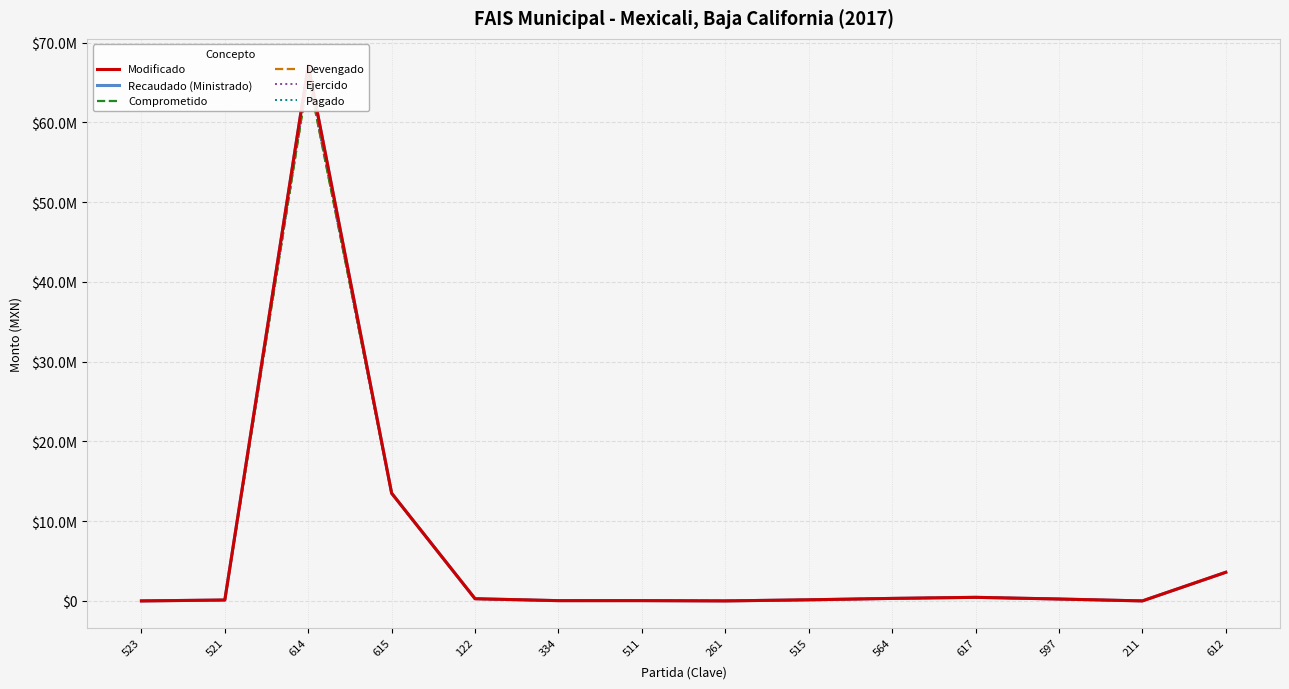

True or false: Modificado and Ejercido intersect in this chart.

False